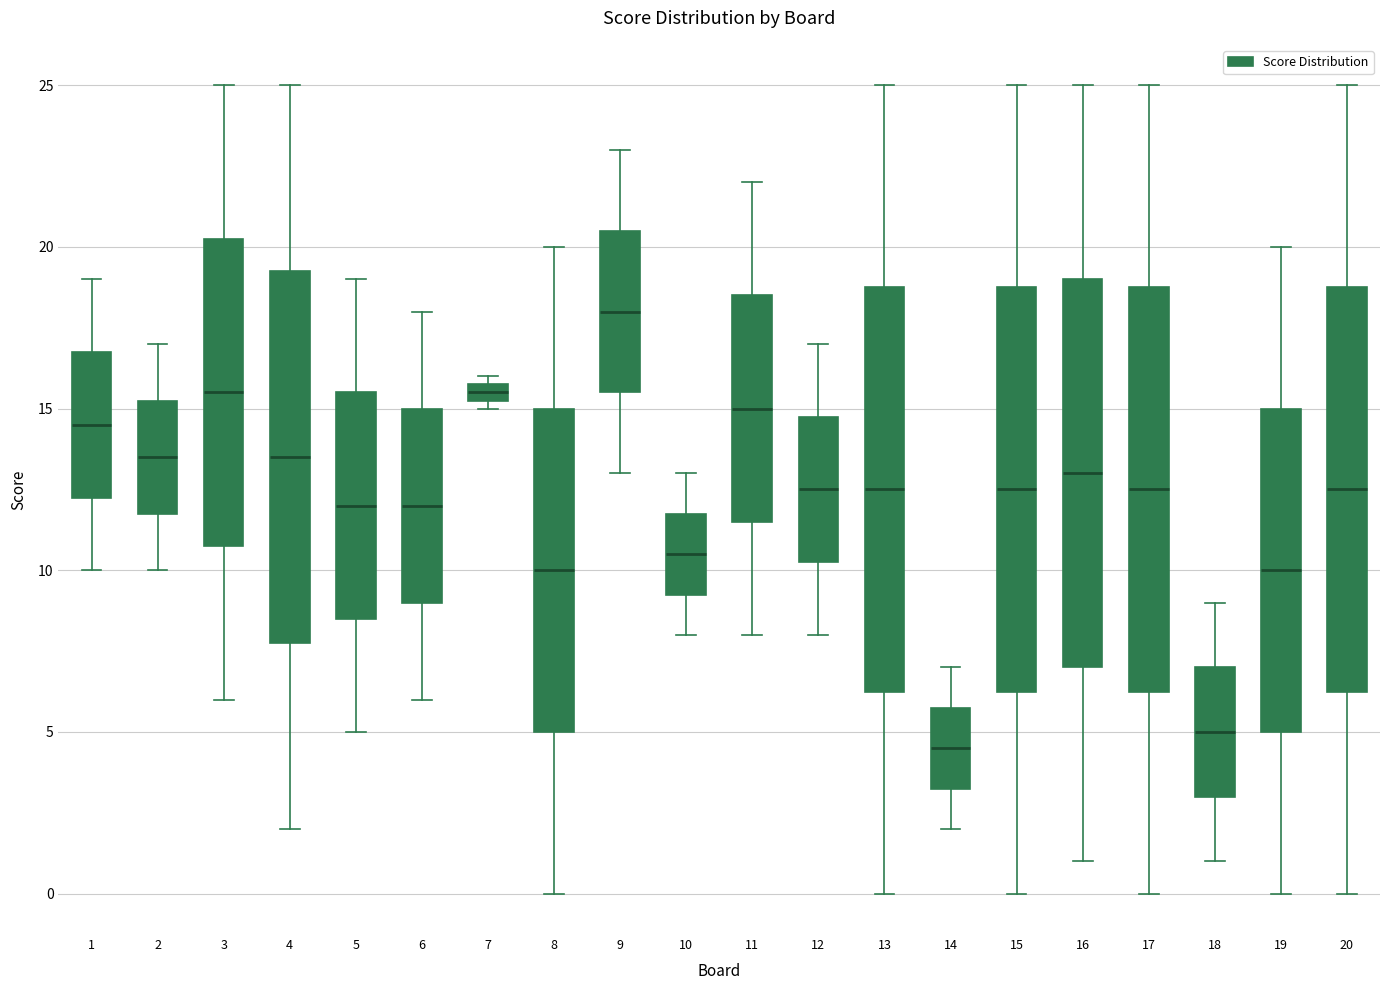

Which box's median line is the highest?

9